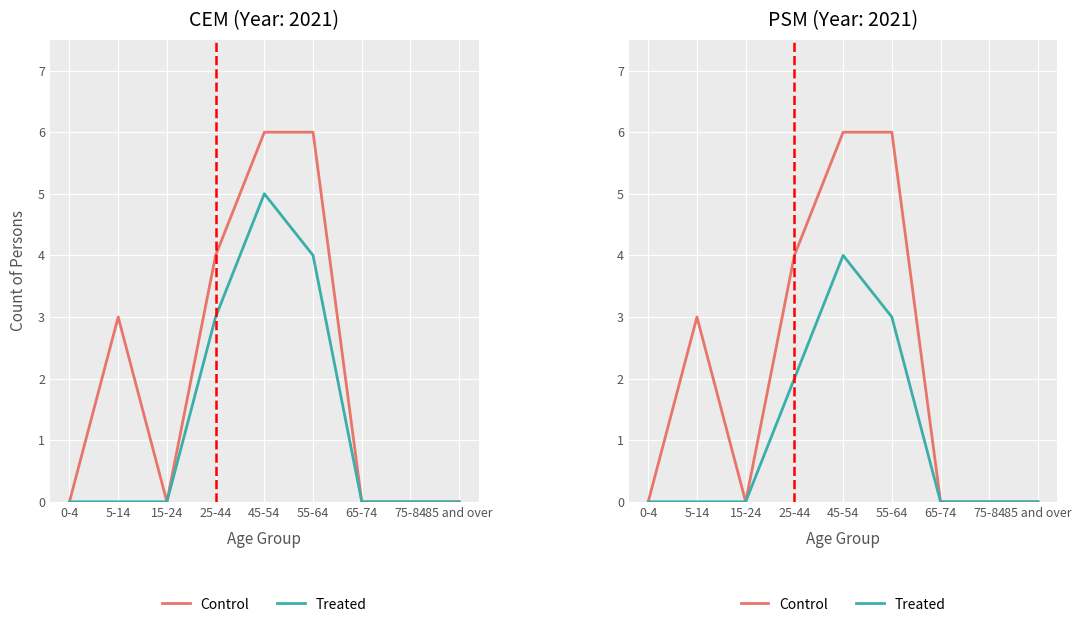

True or false: Control has a value of 10 at 55-64.

False